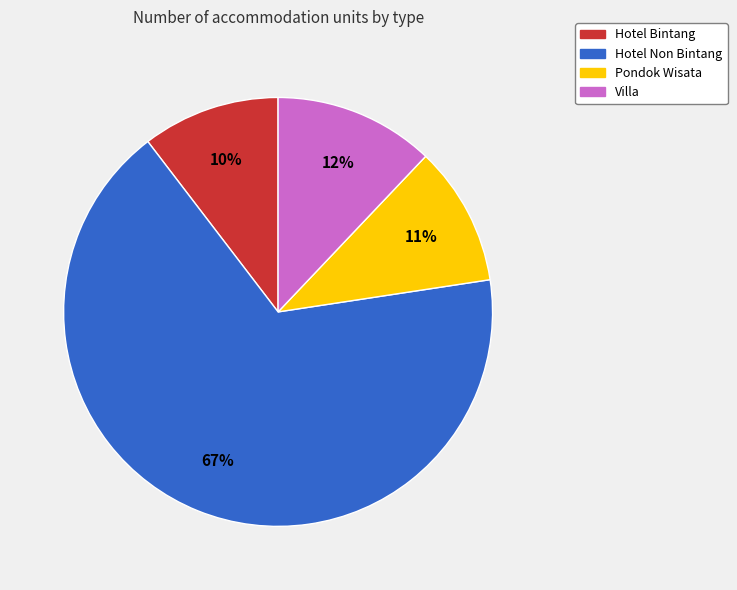

Combined, do Hotel Non Bintang and Pondok Wisata account for over 50%?

Yes